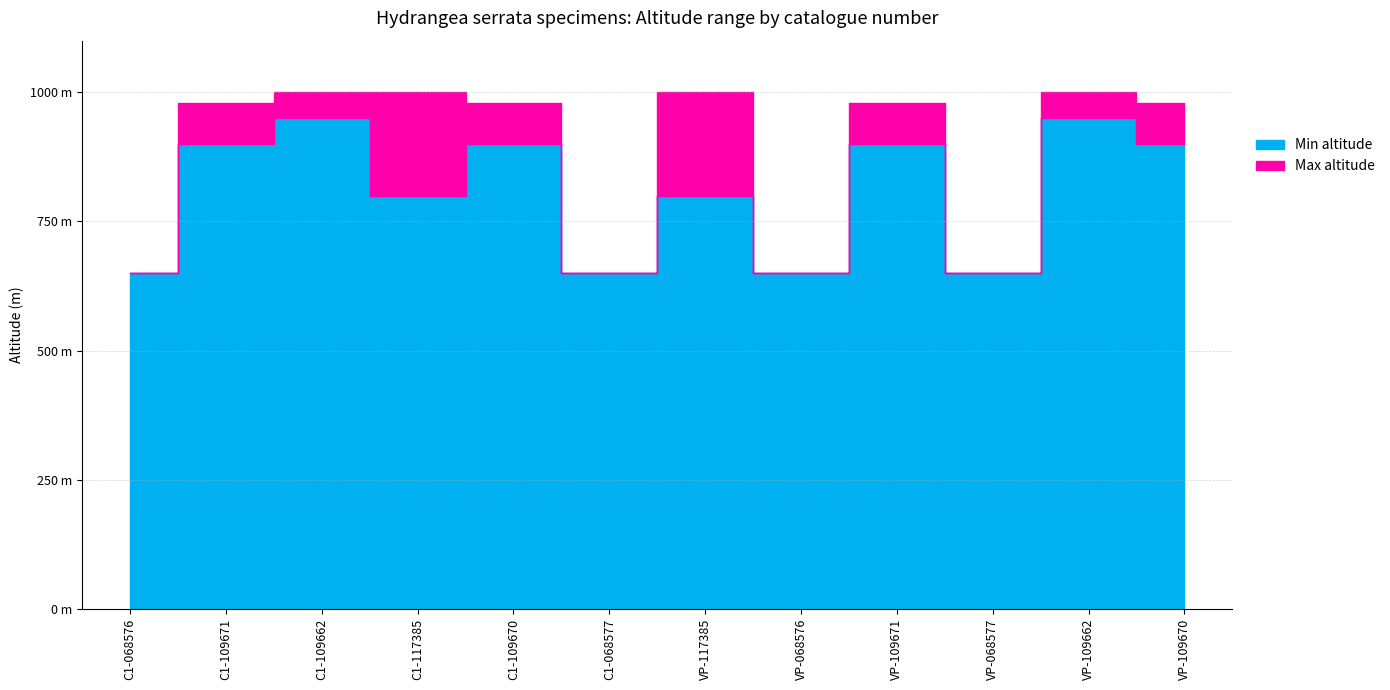

The value of Max altitude at C1-068576 is 376. True or false?

False